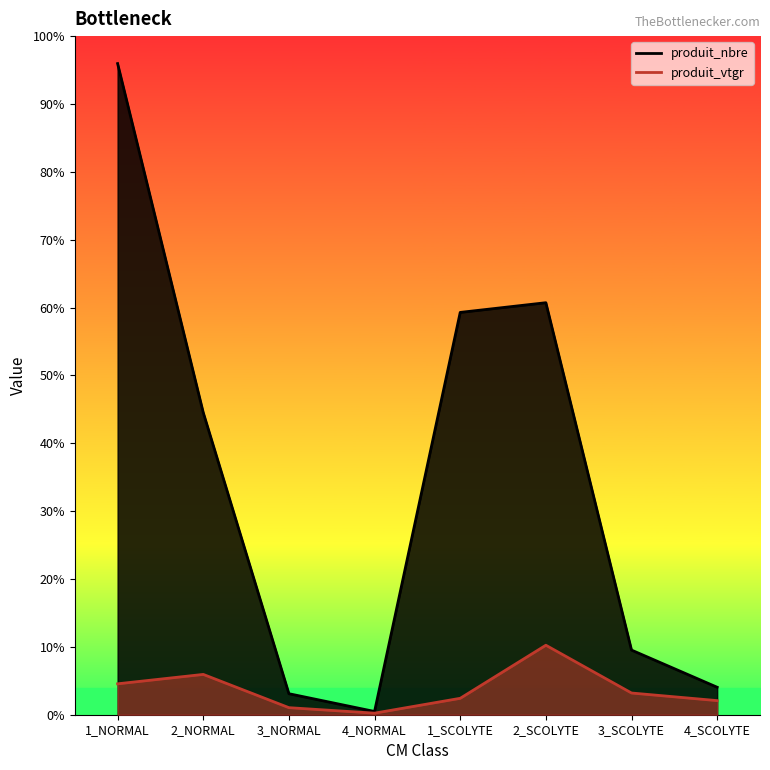

What is the label of the 4th point from the left?

4_NORMAL